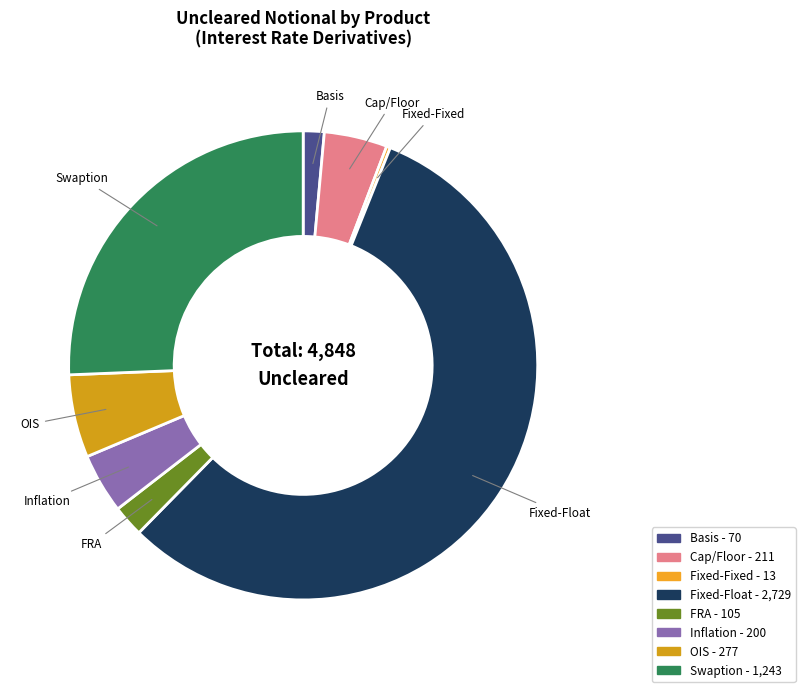

True or false: Fixed-Float accounts for 61% of the total.

False